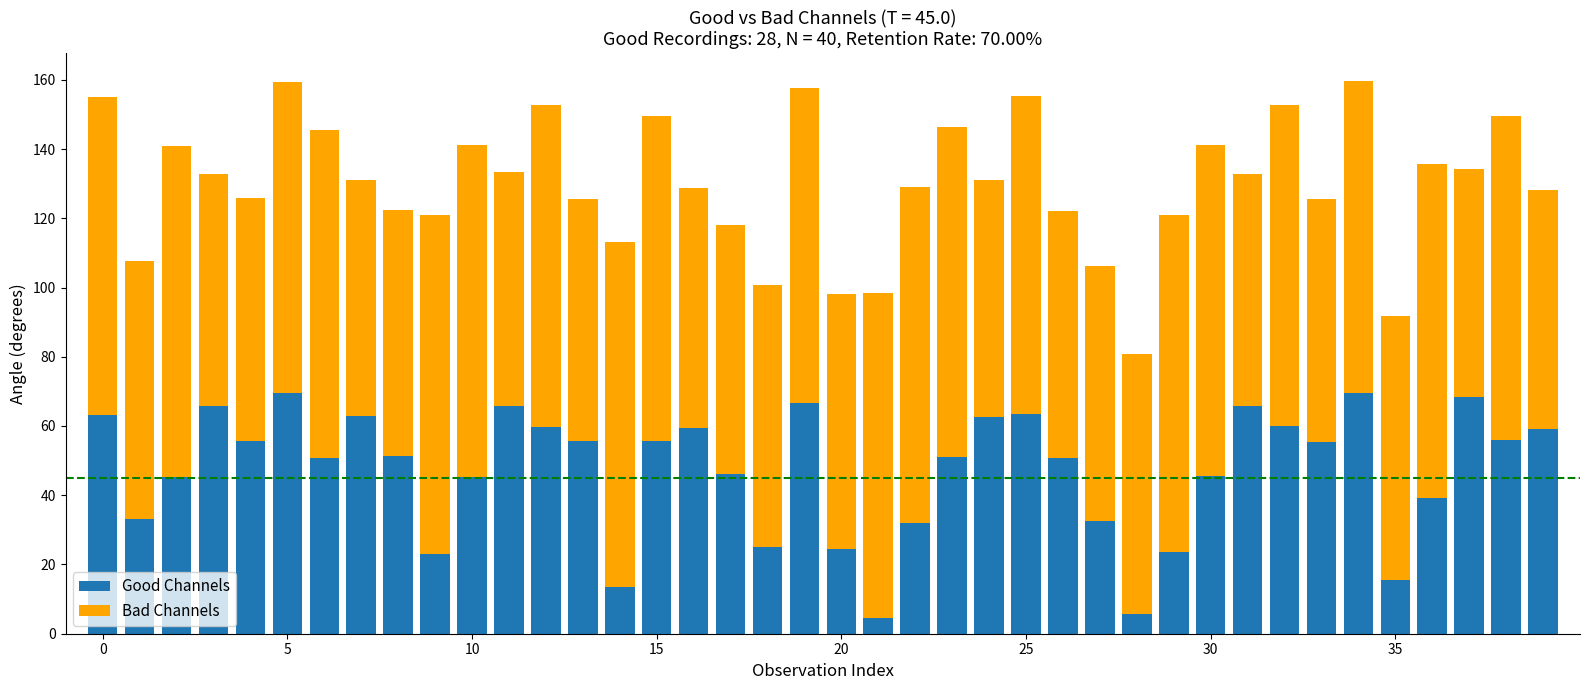

What is the average value of the Good Channels series?

47.5